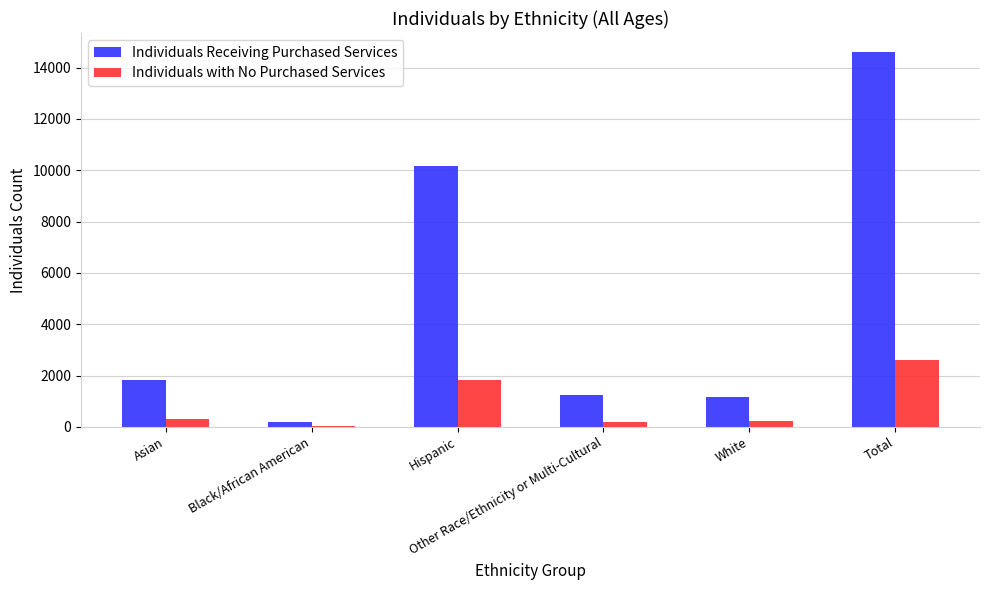

Which series has the largest total across all categories?

Individuals Receiving Purchased Services